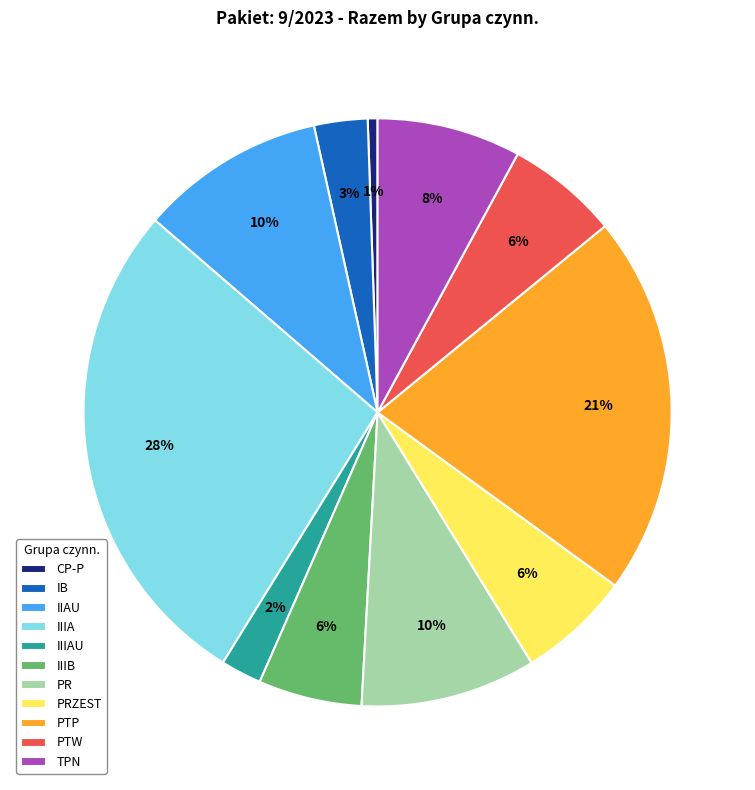

True or false: PTW accounts for 6% of the total.

True